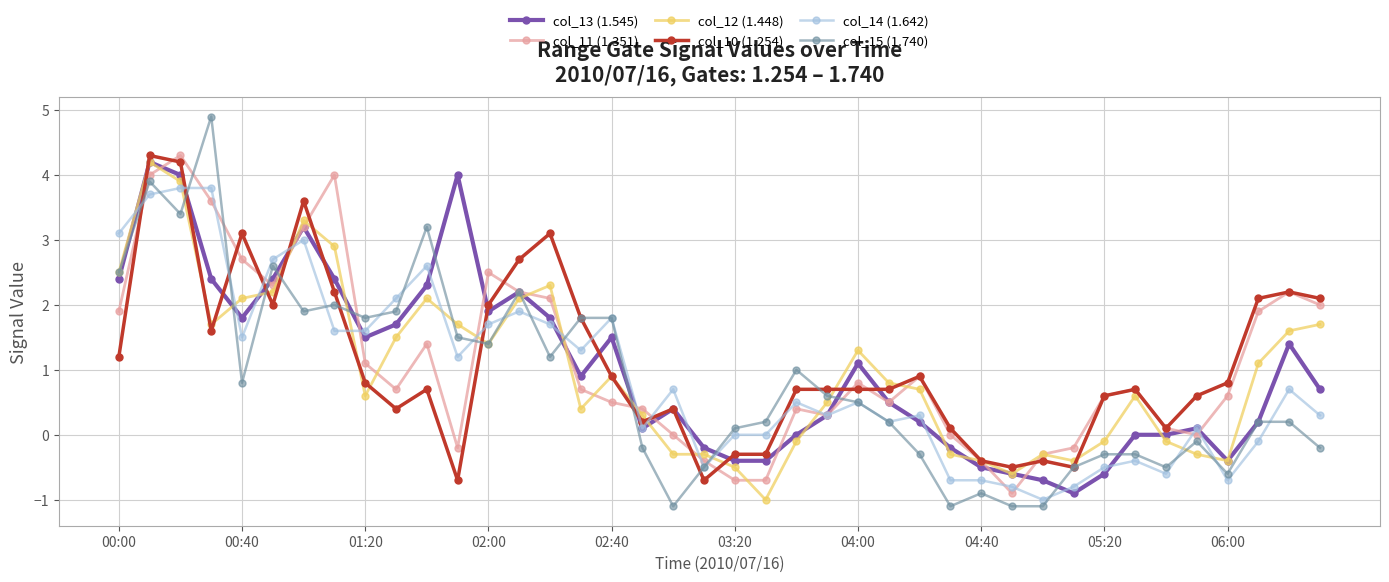

True or false: col_10 (1.254) has more than 2 points higher than both neighbors.

True